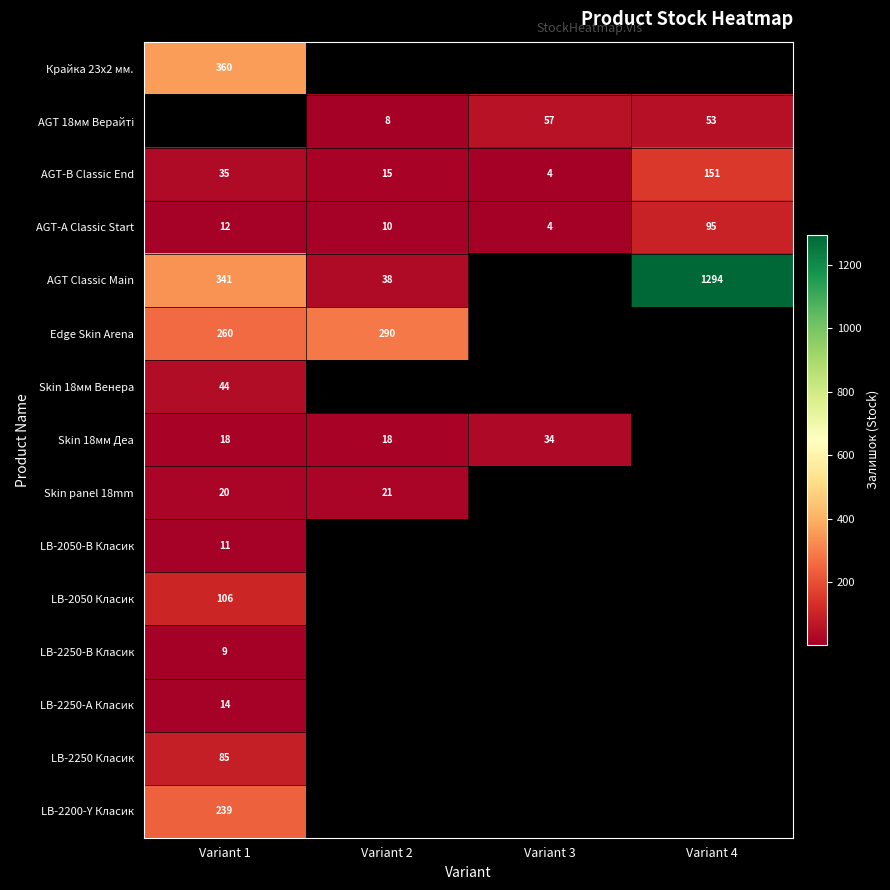

What is the sum of all AGT-А Classic Start values?

121